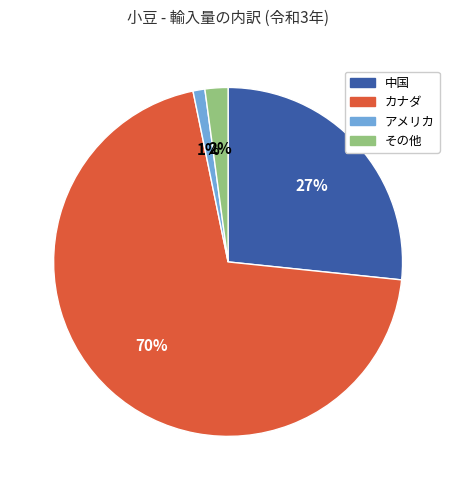

Is it true that 中国 is 21% of the pie?

False